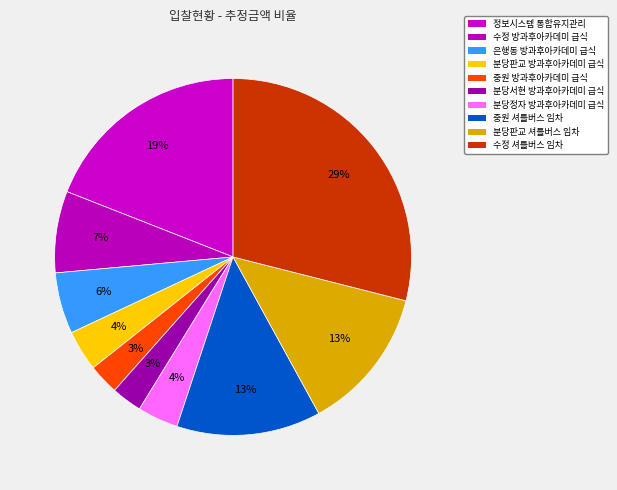

Count the number of slices in the pie.

10